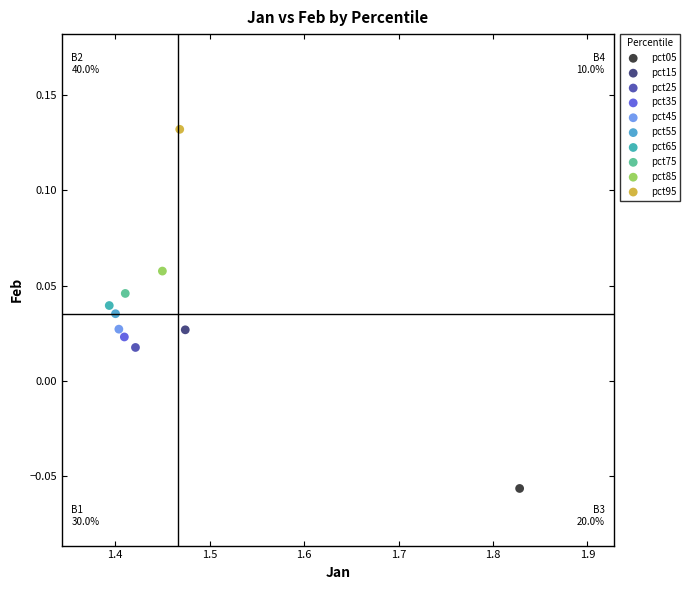

What are all the series names shown in the legend?

pct05, pct15, pct25, pct35, pct45, pct55, pct65, pct75, pct85, pct95